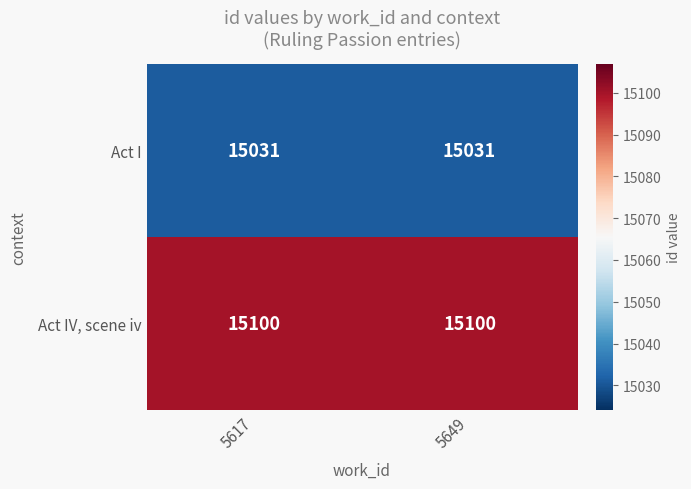

Reading left to right, what are all the values shown in this chart?

Act I: 15031	15031
Act IV, scene iv: 15100	15100